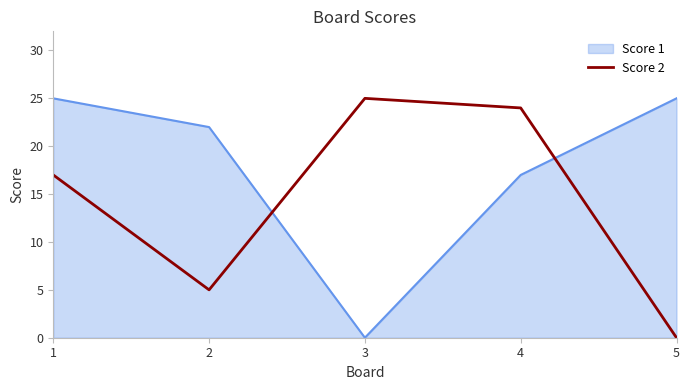

Reading left to right, what are all the values shown in this chart?

Score 1: 25	22	0	17	25
Score 2: 17	5	25	24	0